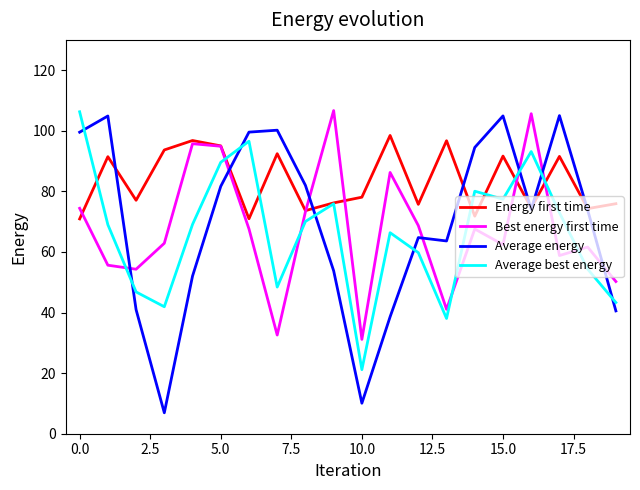

What is the lowest value of the Energy first time series?

70.9